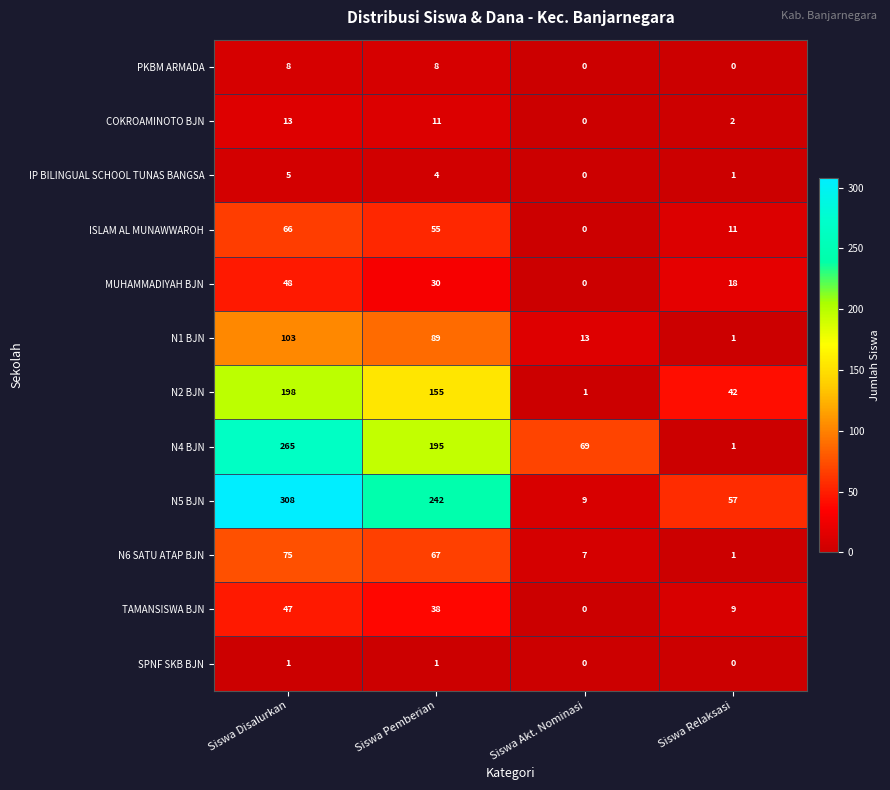

Which label corresponds to the largest value in the chart?

Siswa Disalurkan